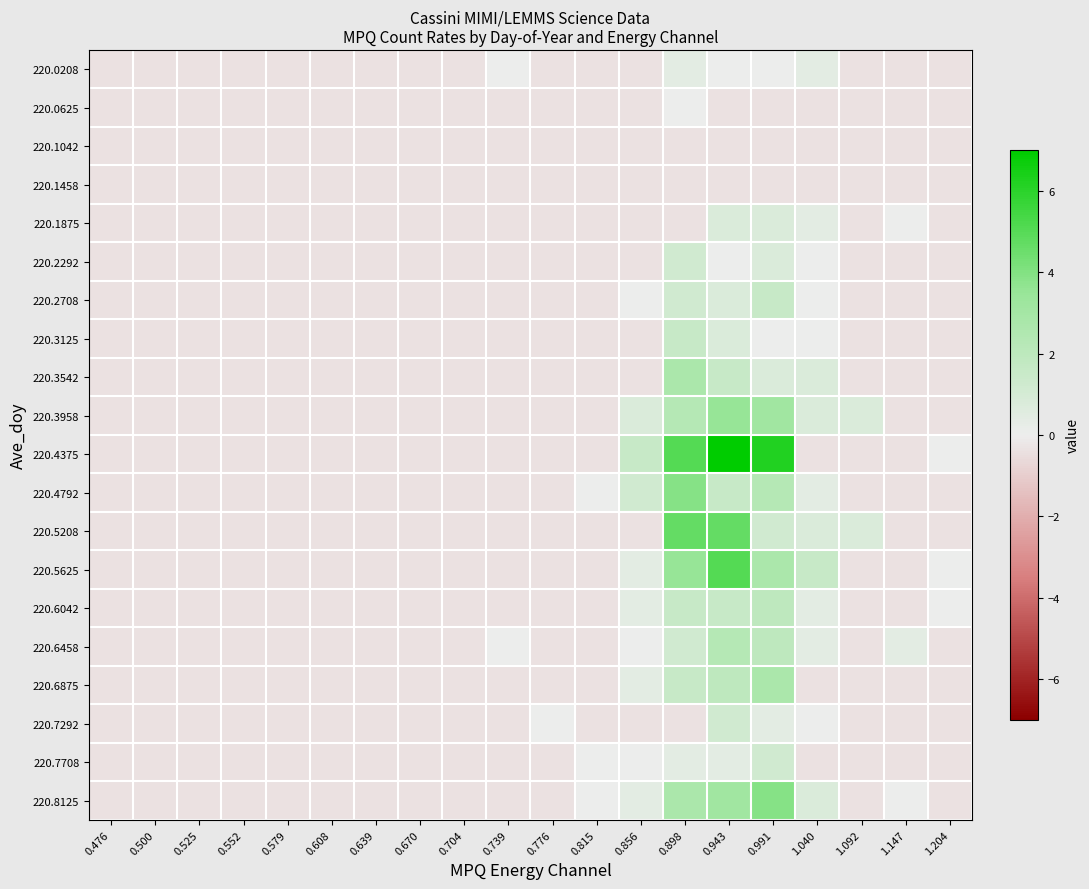

Which series has the largest total across all categories?

220.4375